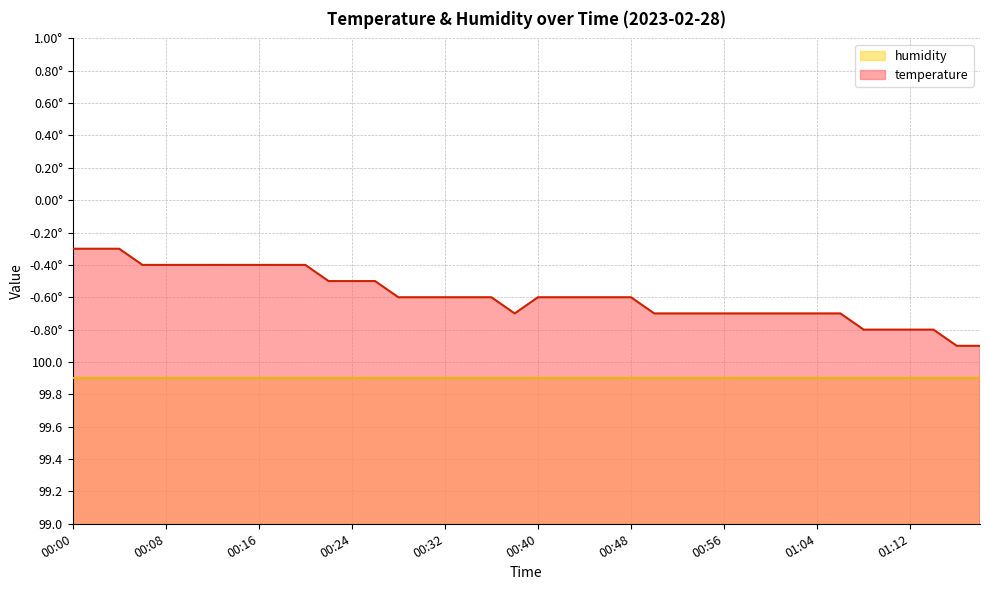

The chart shows a value of 100.4 at 00:40. True or false?

True